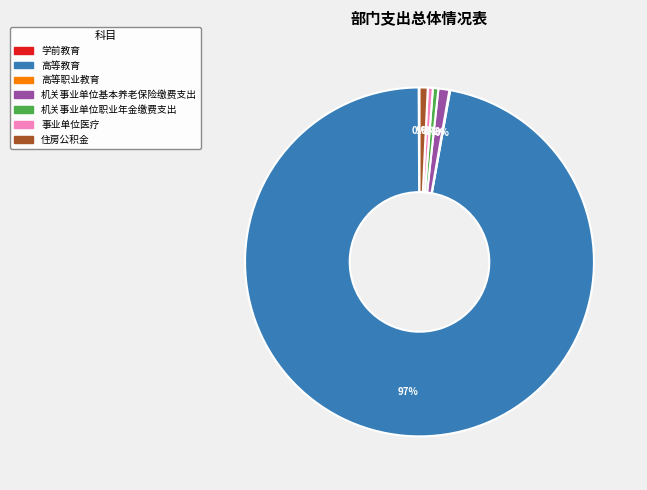

To the nearest percent, what is the difference between the largest and smallest slice percentages?

97%